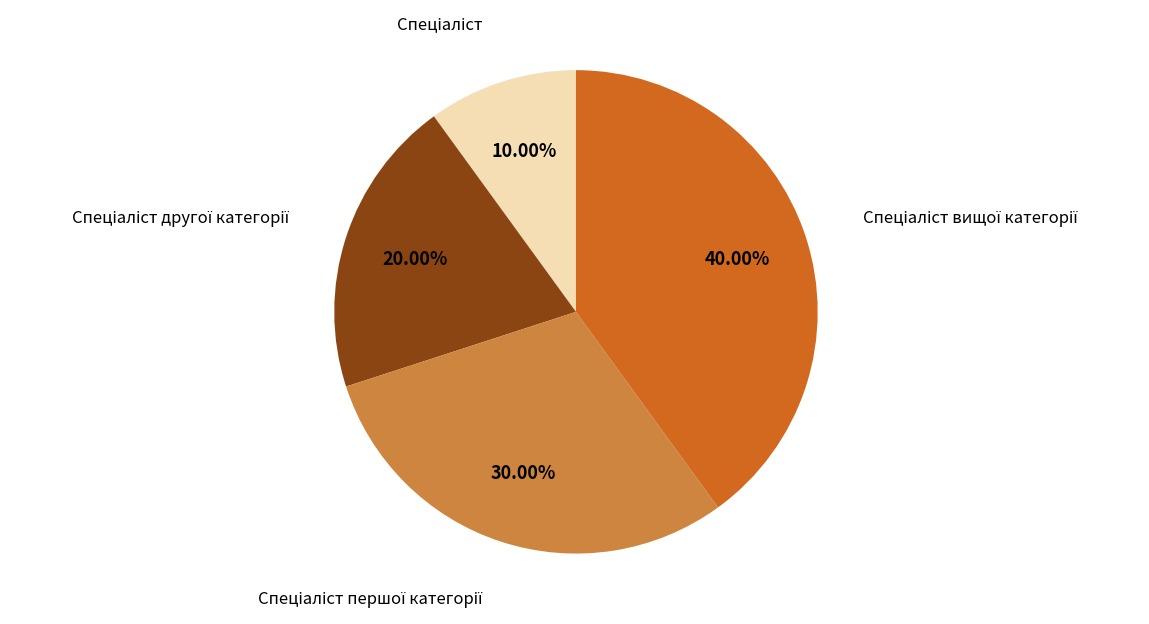

Is there any slice that represents more than half of the pie?

No